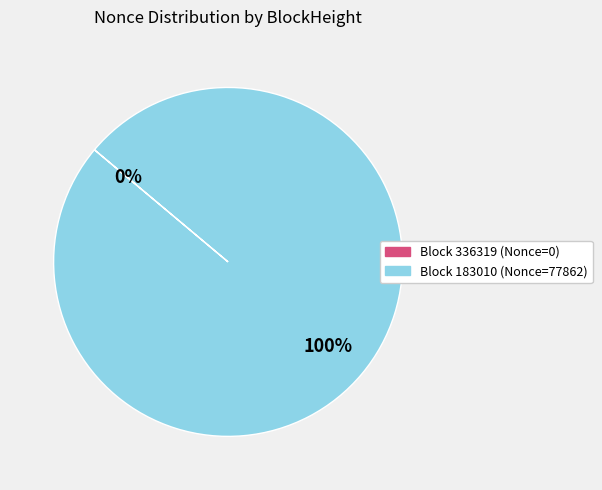

To the nearest percent, what is the difference between the largest and smallest slice percentages?

100%